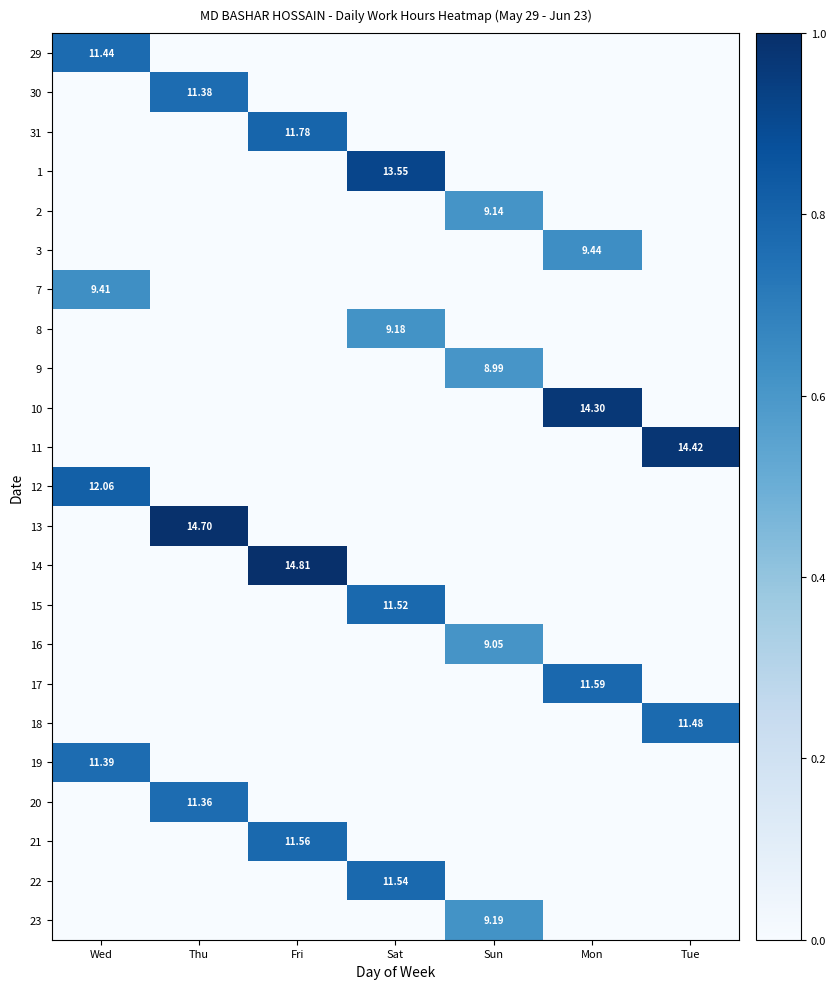

Is the value of 9 at Mon greater than the value of 11 at Sat?

No